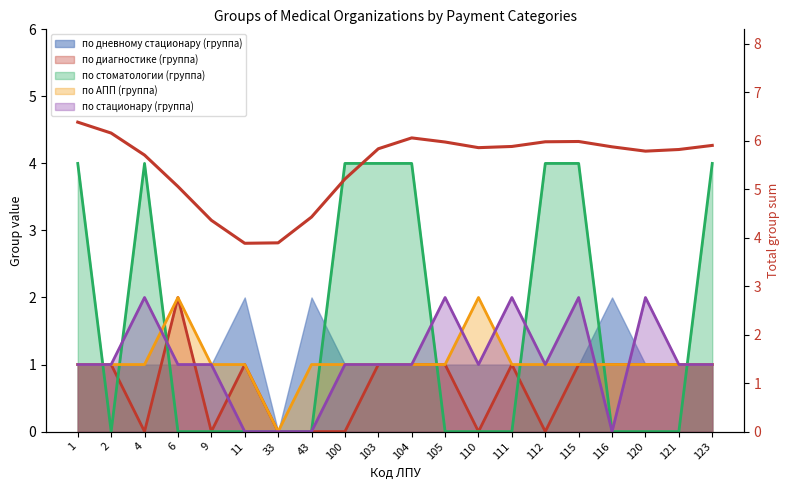

Is it true that the value at 104 is 2.4?

False